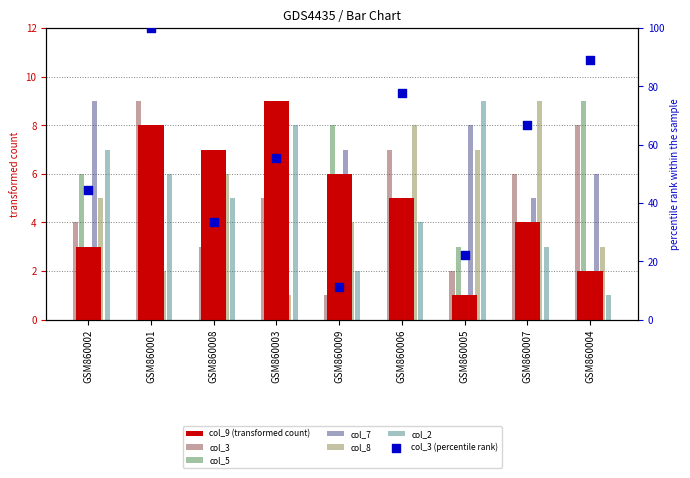

Which series reaches the maximum Y coordinate?

col_9